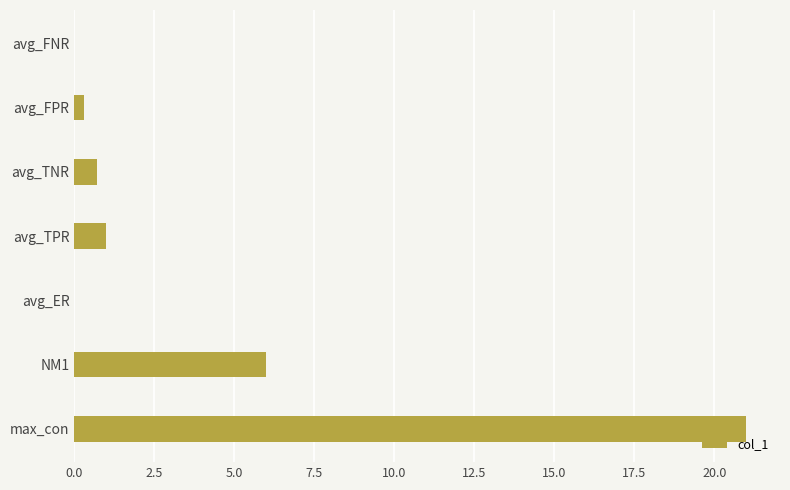

Approximately how many times larger is the value at max_con compared to NM1?

3.5